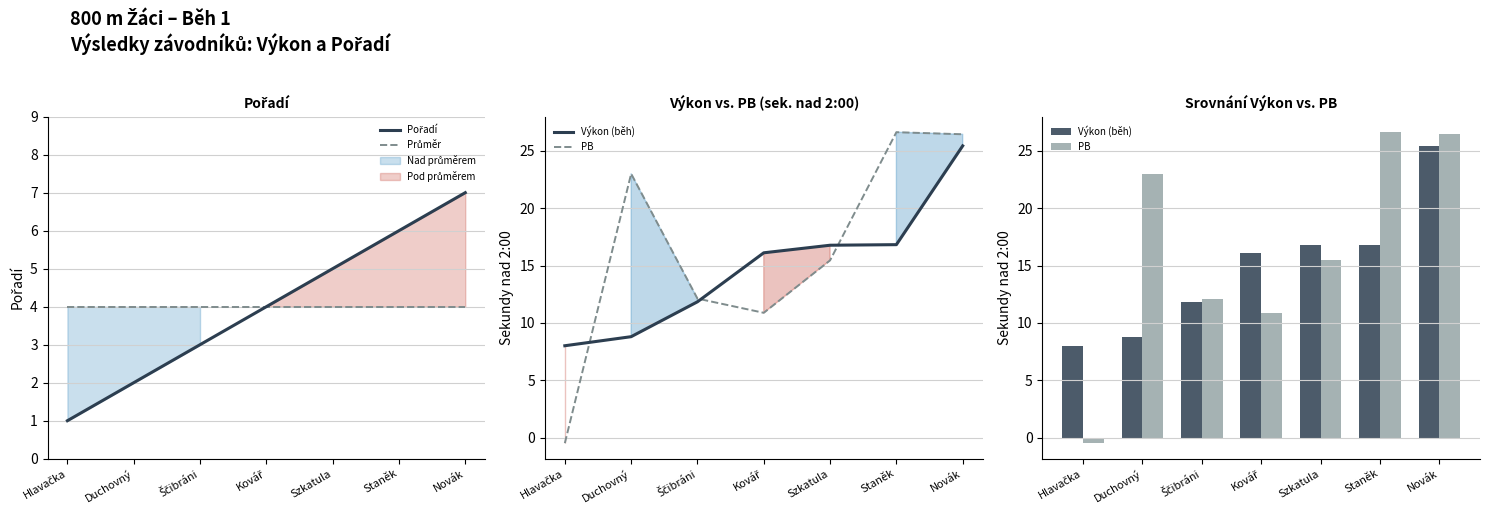

List the series in order of their peak value, highest first.

PB, Výkon (běh), Pořadí, Průměr